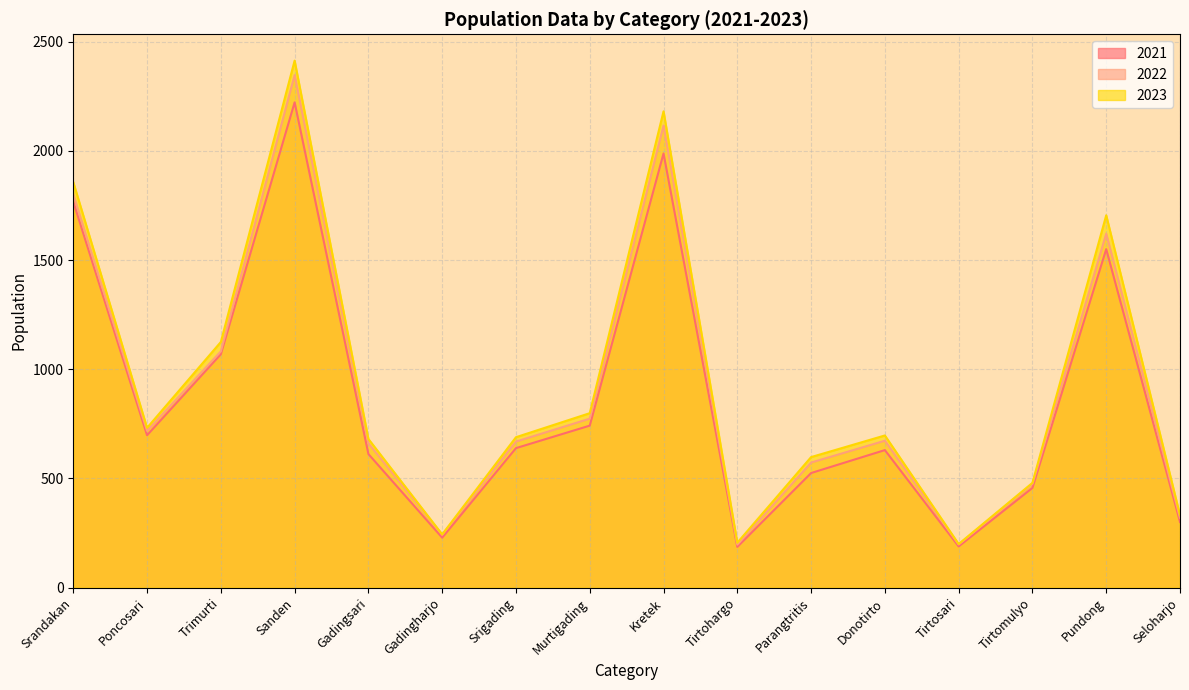

The 2023 series shows 206 at Tirtohargo. True or false?

True